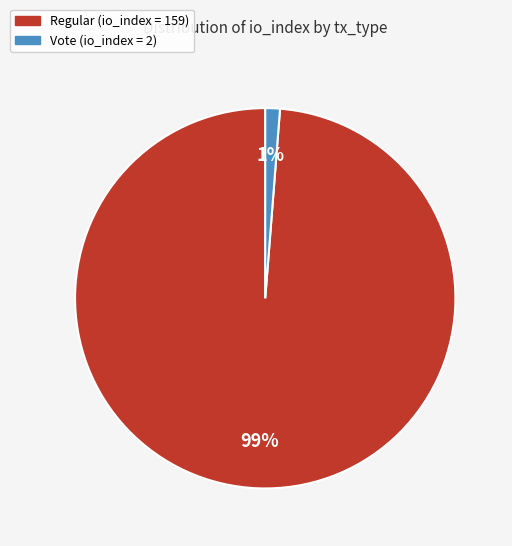

Is there any slice that represents more than half of the pie?

Yes